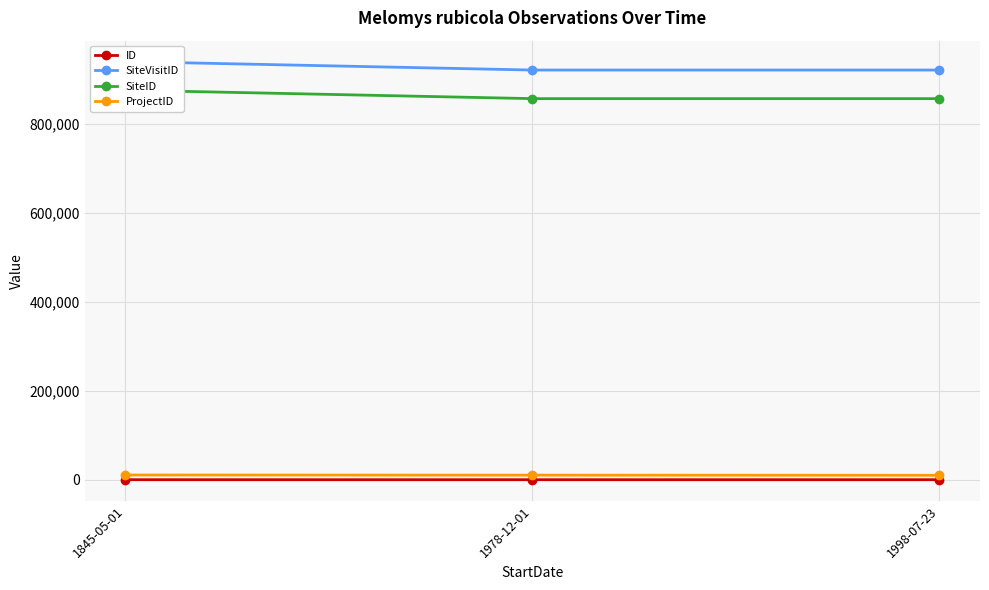

What are all the series names shown in the legend?

ID, SiteVisitID, SiteID, ProjectID